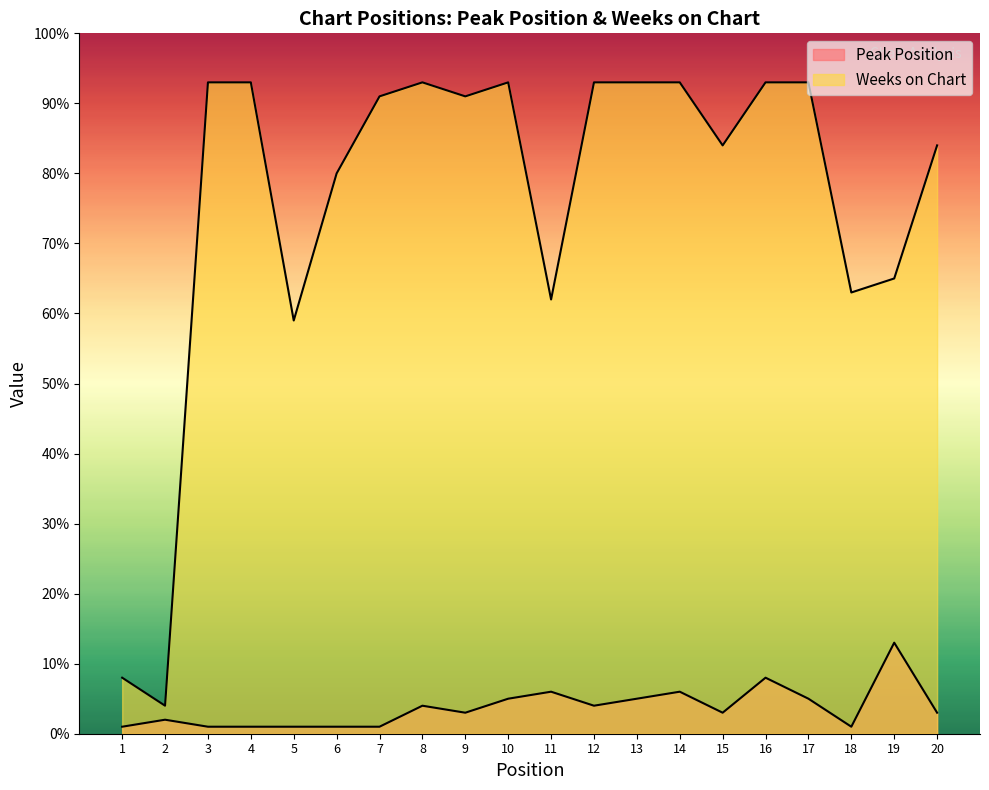

List the series in order of their peak value, lowest first.

Peak Position, Weeks on Chart